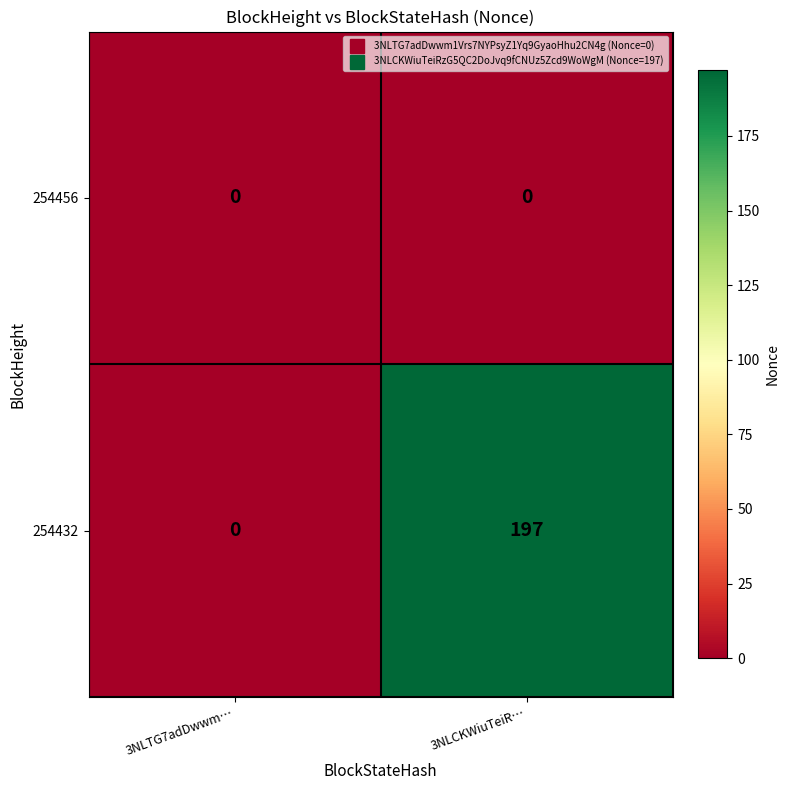

Count the 254432 values in the range 0 to 197.

2